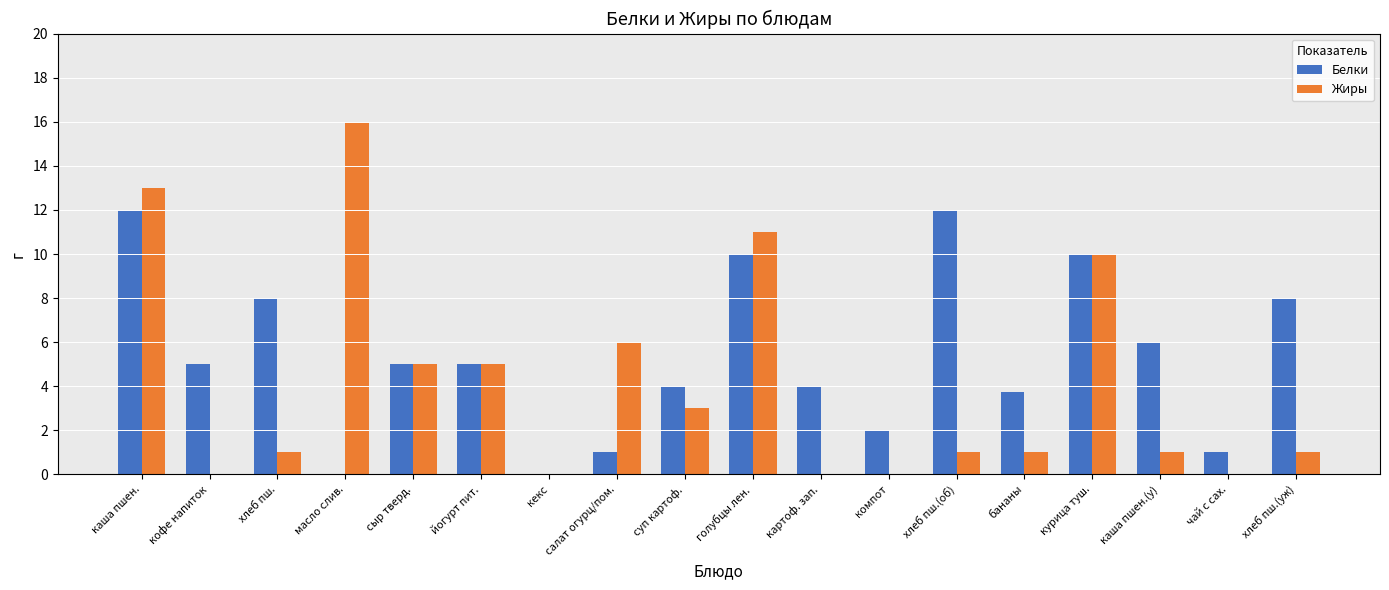

What is the total value across all series at хлеб пш.(об)?

13.0